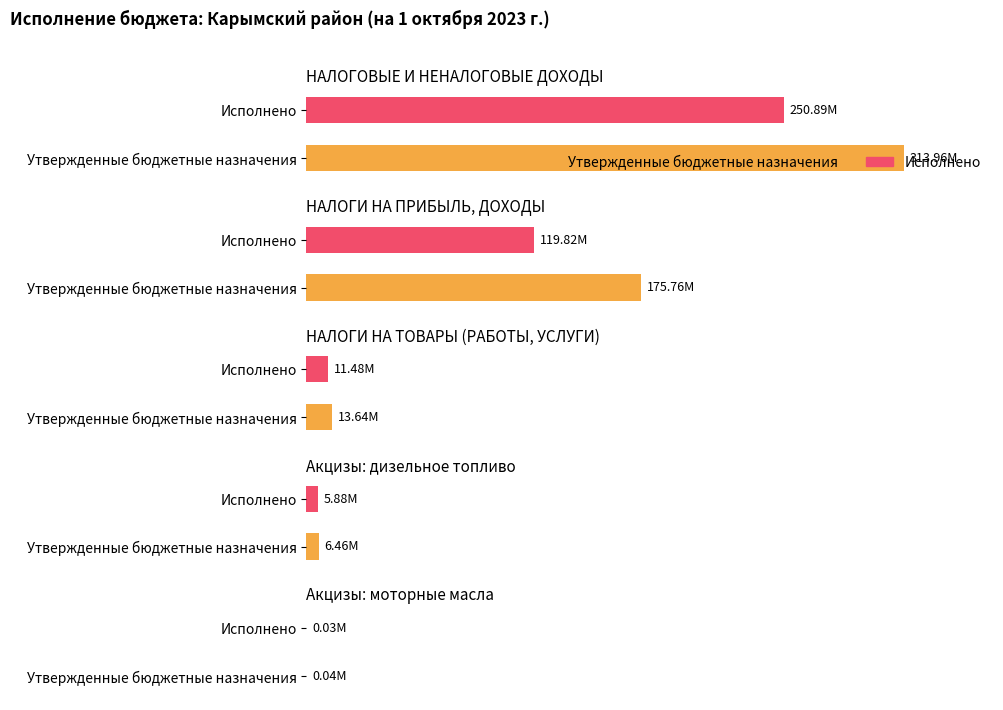

What is the sum of all Утвержденные бюджетные назначения values?

509855106.2